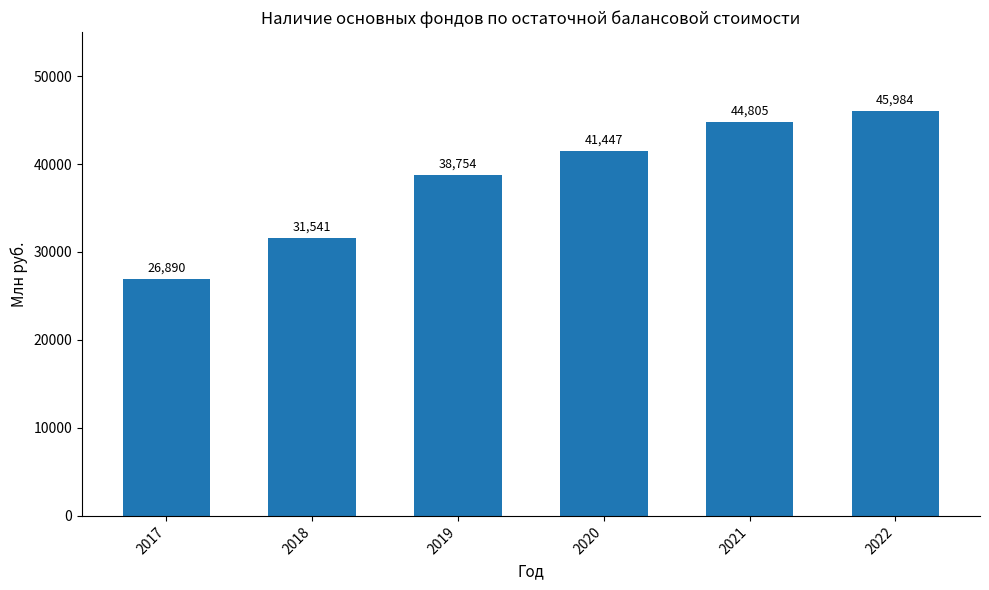

What is the greatest value displayed?

45984